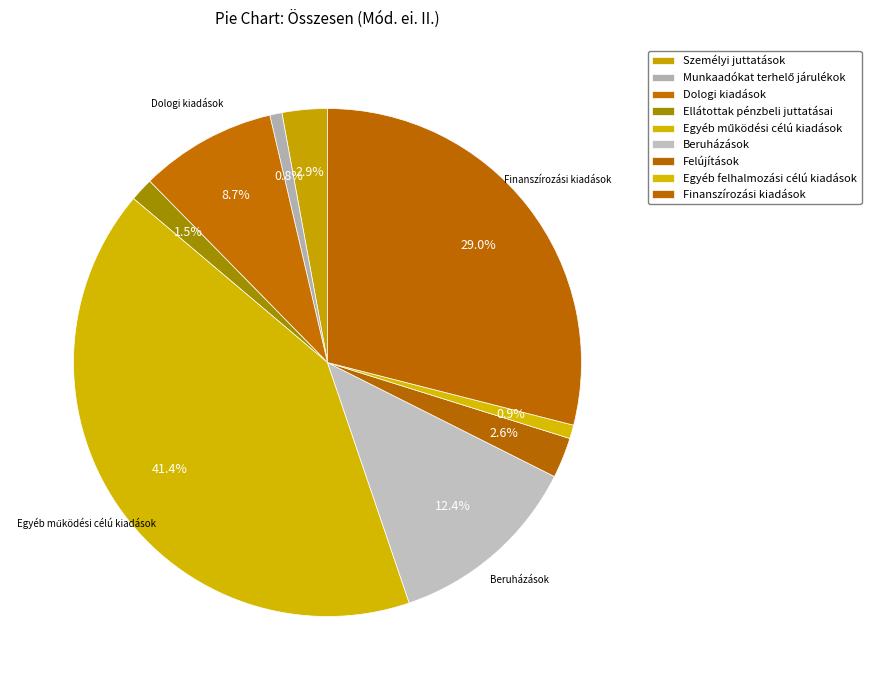

Count the number of slices in the pie.

9